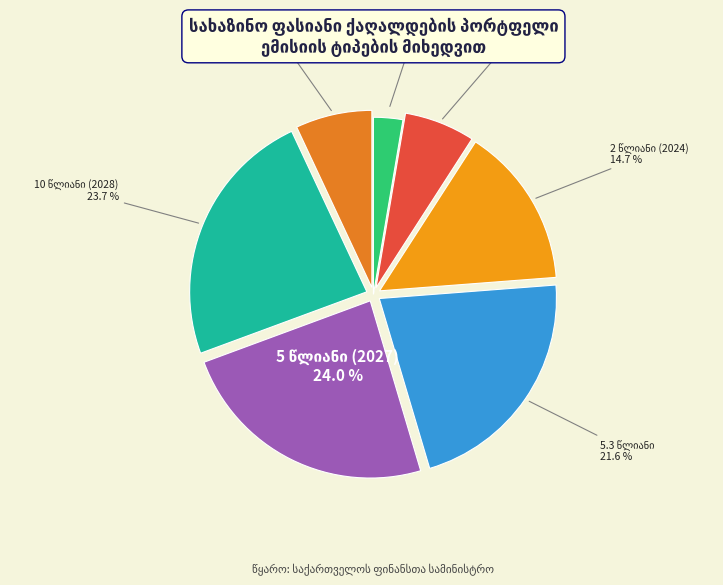

How many segments does this pie chart have?

7